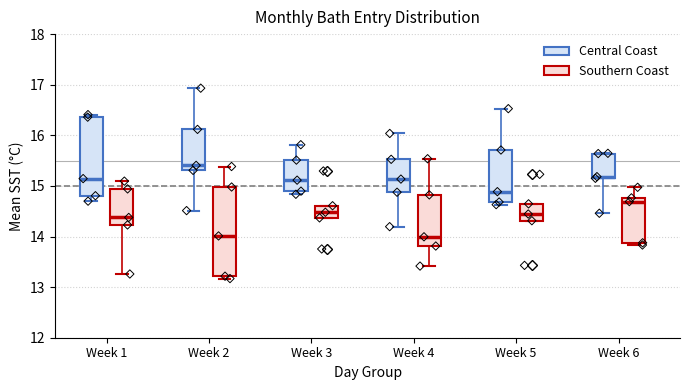

Comparing the boxes themselves (not the whiskers), which one is the tallest?

Week 2 (Southern Coast)